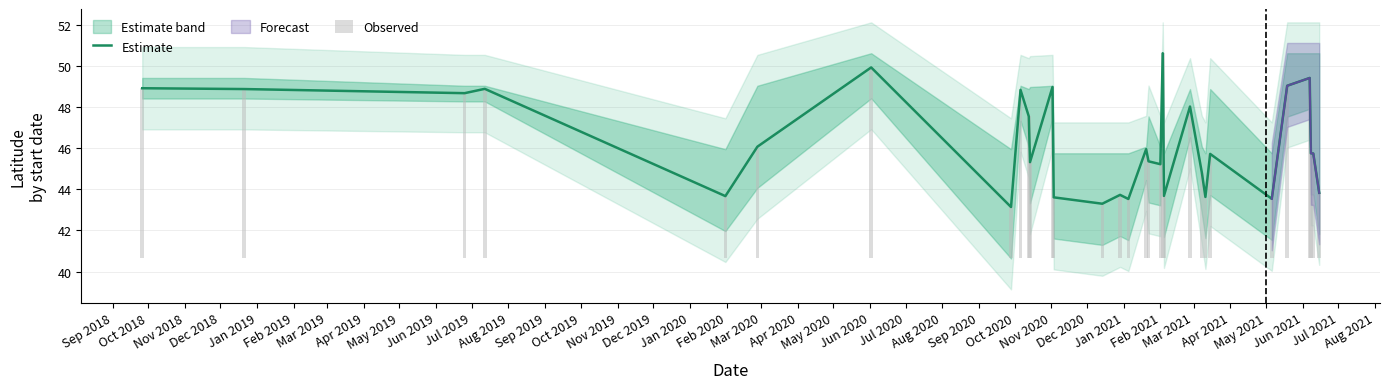

What is the maximum value shown in the chart?

50.6